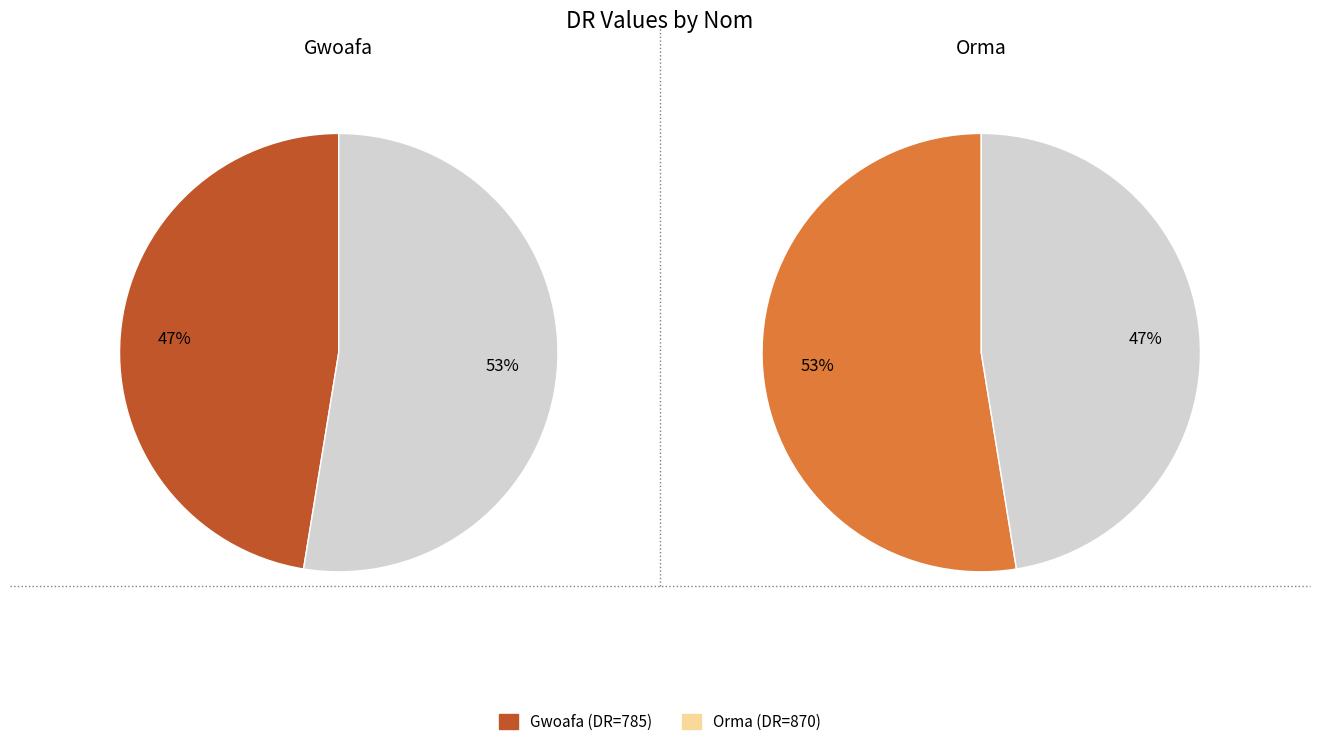

Combined, what portion of the pie is Gwoafa and Orma?

100.0%